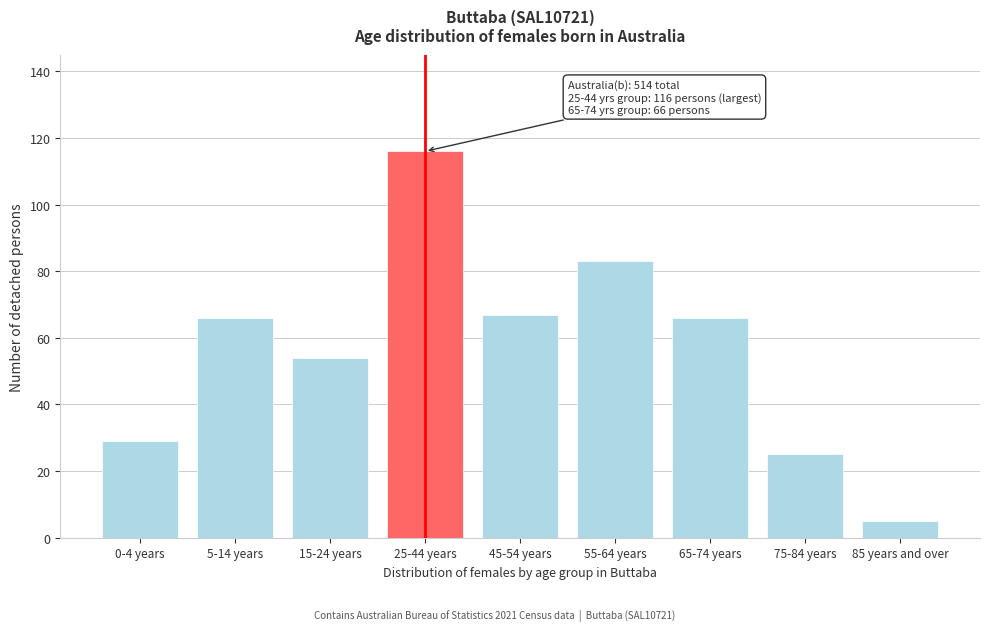

Reading left to right, list all the values displayed in this chart.

0-4 years=29	5-14 years=66	15-24 years=54	25-44 years=116	45-54 years=67	55-64 years=83	65-74 years=66	75-84 years=25	85 years and over=5